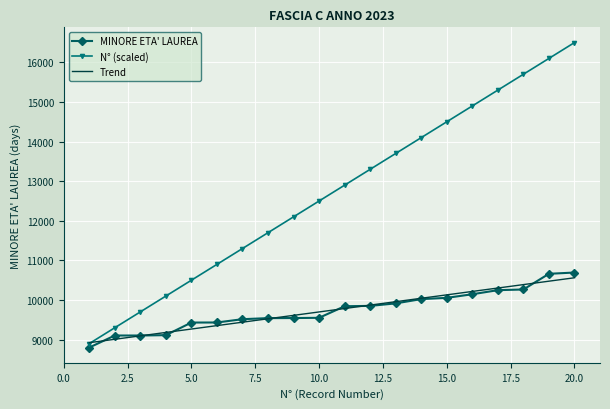

True or false: MINORE ETA' LAUREA and N° intersect in this chart.

False